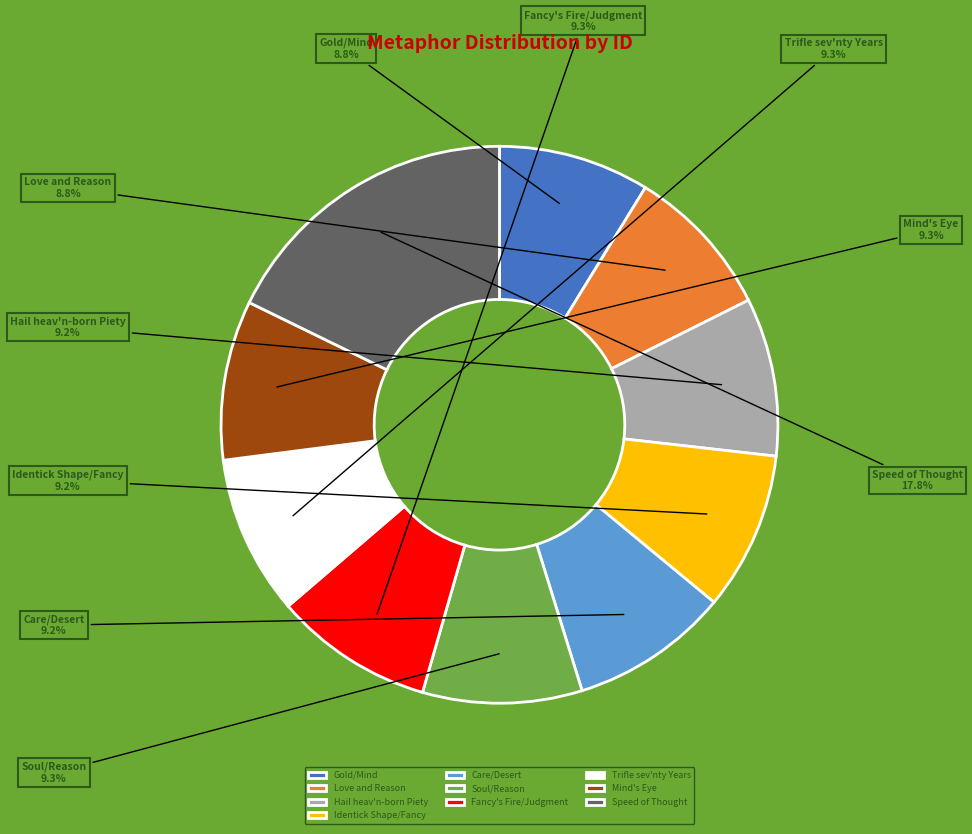

To the nearest percent, what percentage of the pie is Speed of Thought?

18%